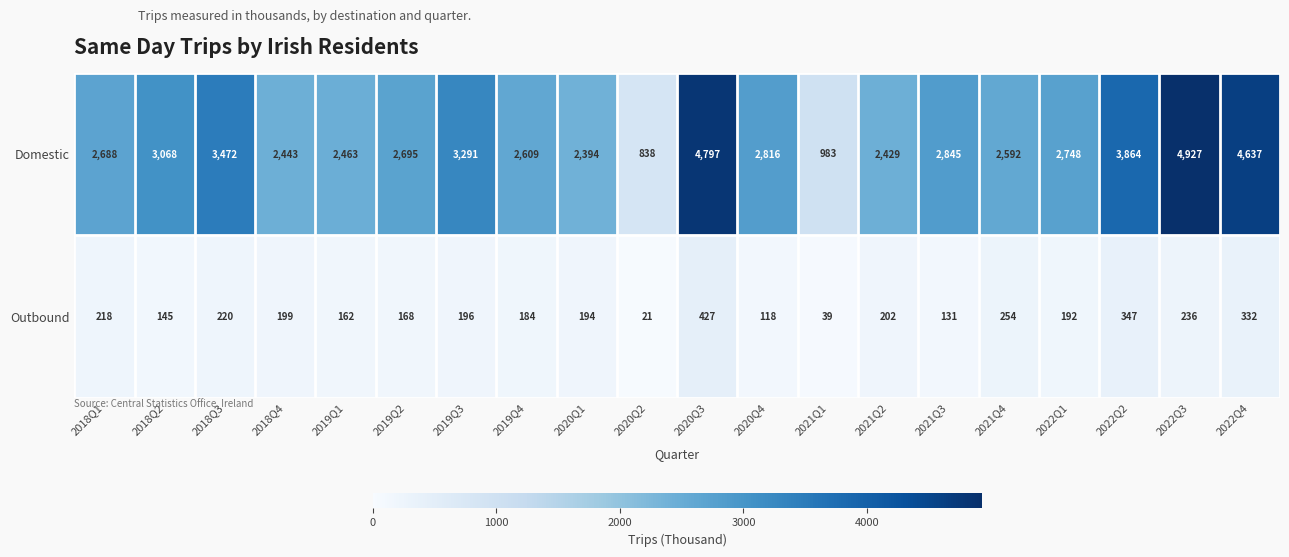

Between 2021Q4 and 2022Q3, which series saw the biggest shift?

Domestic